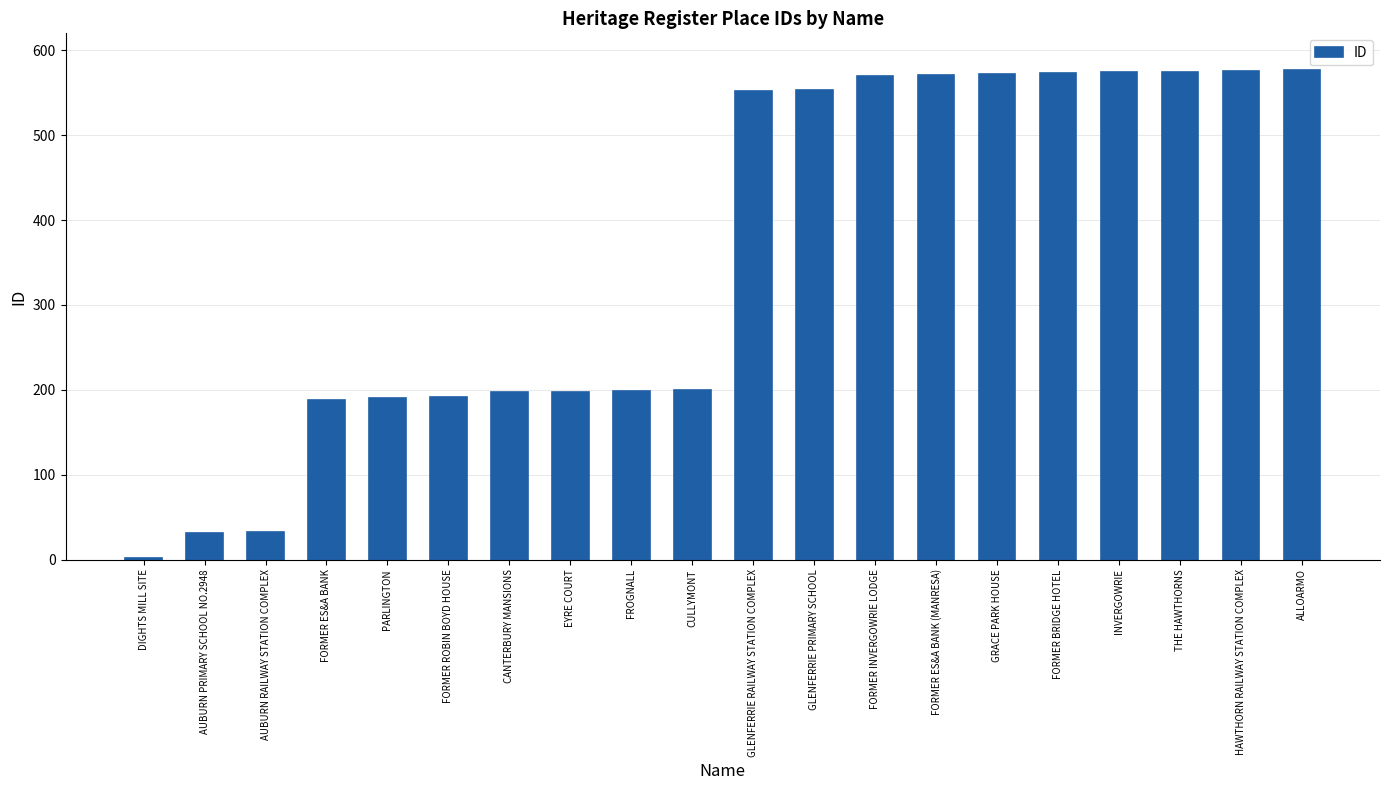

The value at CANTERBURY MANSIONS is 265. True or false?

False